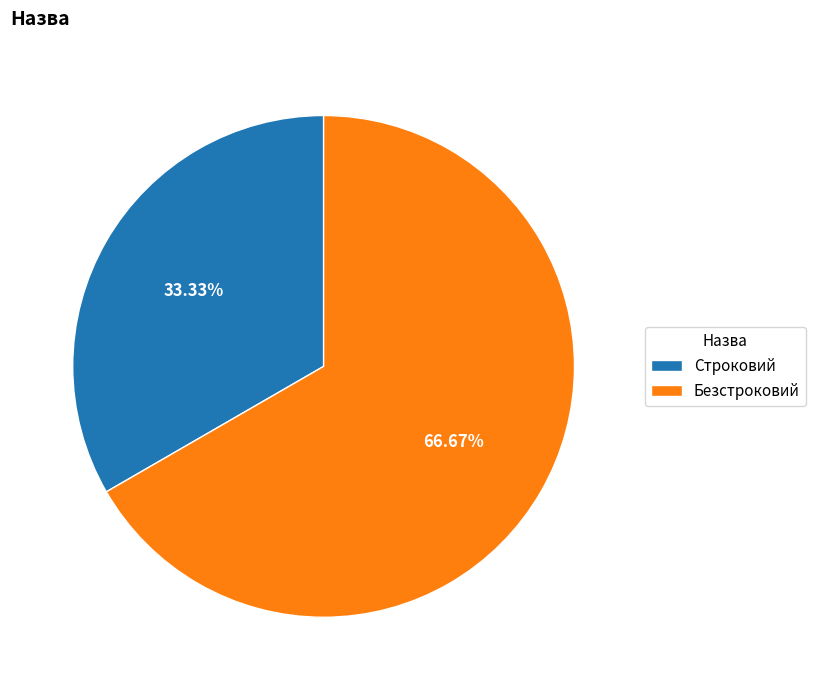

To the nearest percent, what is the average slice percentage?

50%